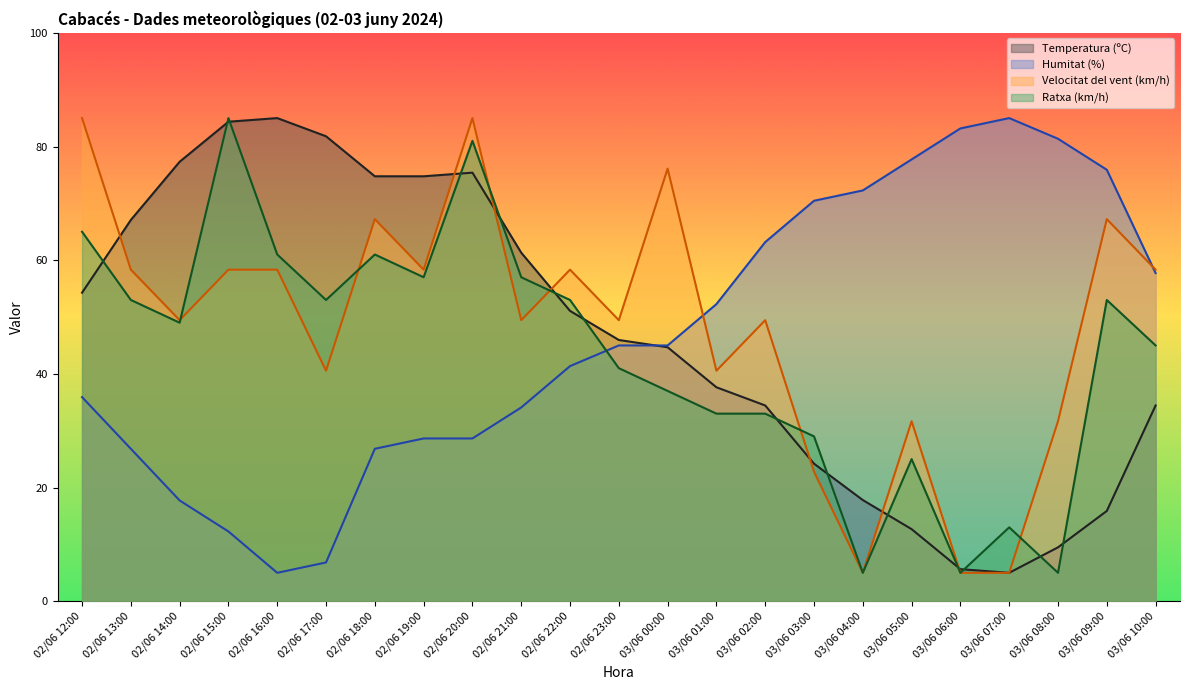

Between 02/06 20:00 and 03/06 10:00, which series saw the biggest shift?

Temperatura (ºC)